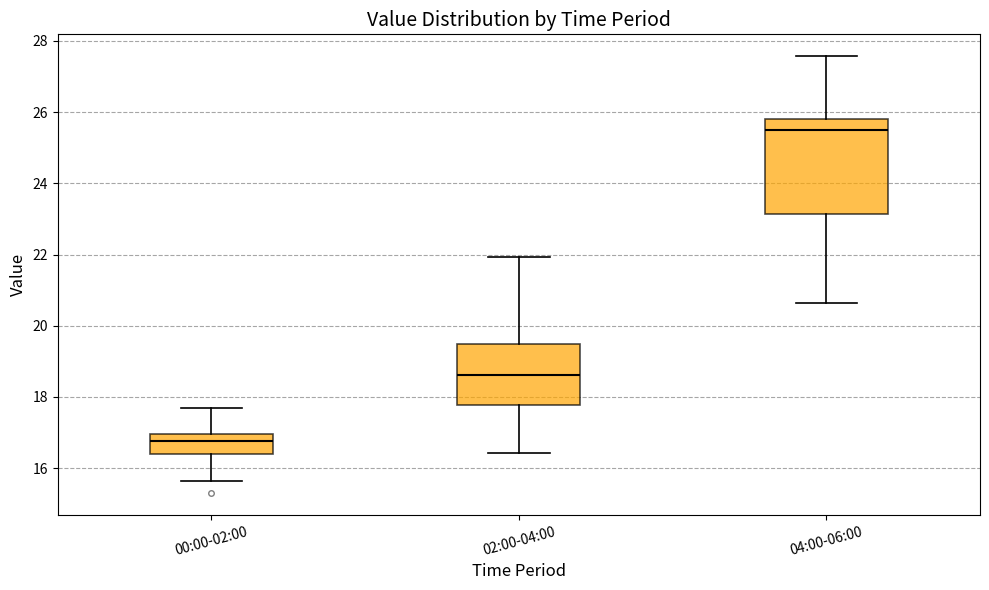

Which box is the tallest, from its lower edge to its upper edge?

04:00-06:00